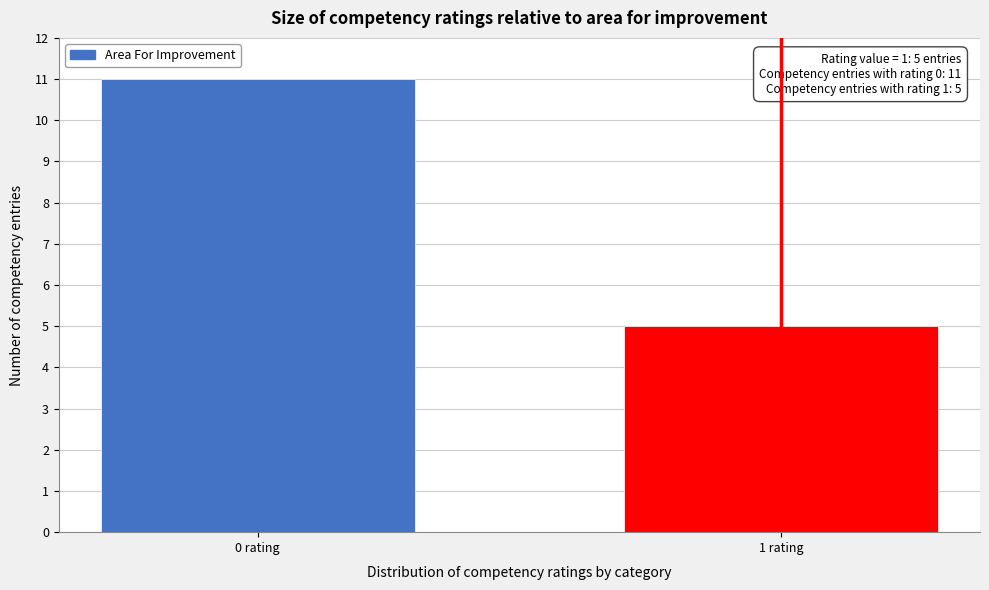

Reading left to right, what are all the values shown in this chart?

0 rating=11	1 rating=5